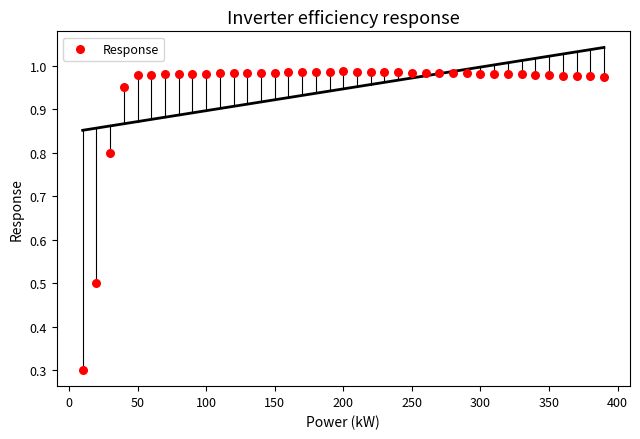

What is the range of Y values (max minus min)?

0.7